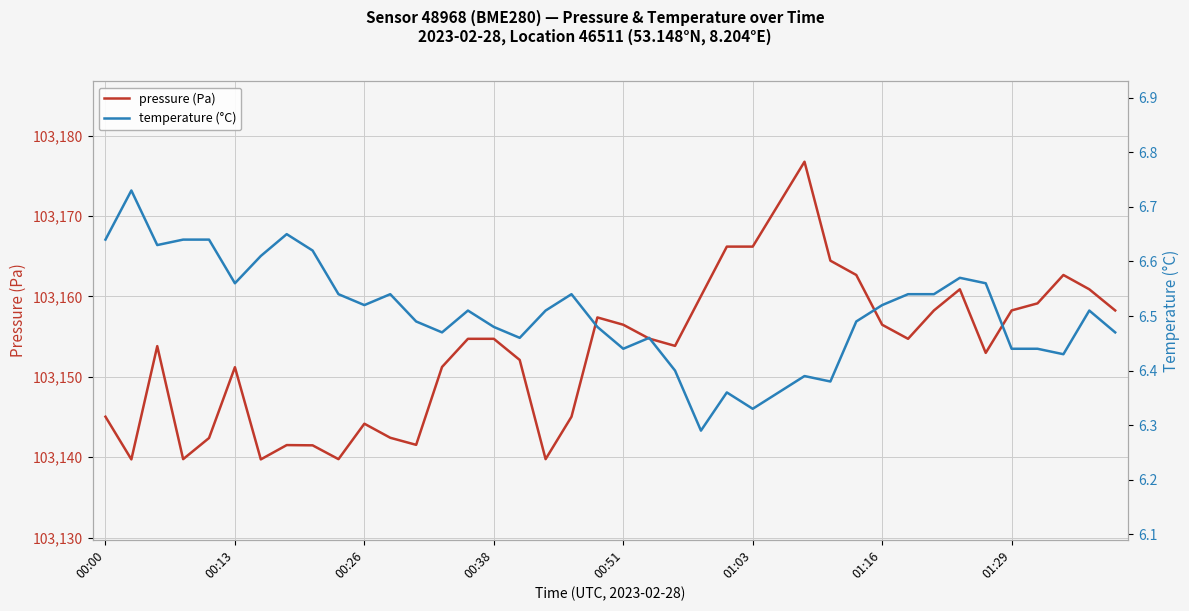

The pressure (Pa) series shows 42777.3 at 01:29. True or false?

False